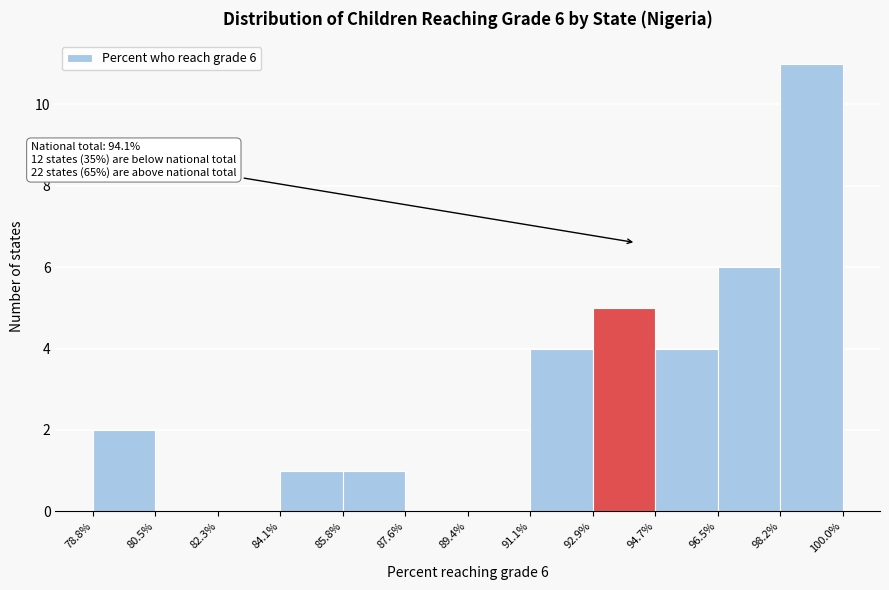

Over which range of the x-axis is the bar tallest?

98.2% to 100.0%